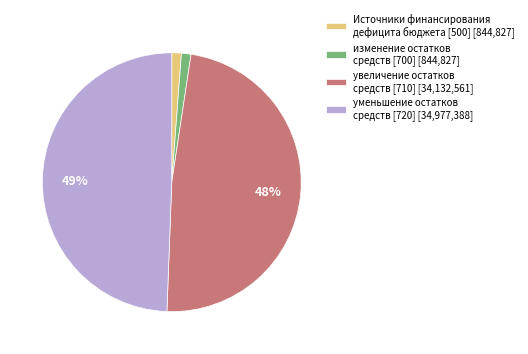

What percentage is the увеличение остатков средств [710] [34,132,561] slice, to the nearest percent?

48%